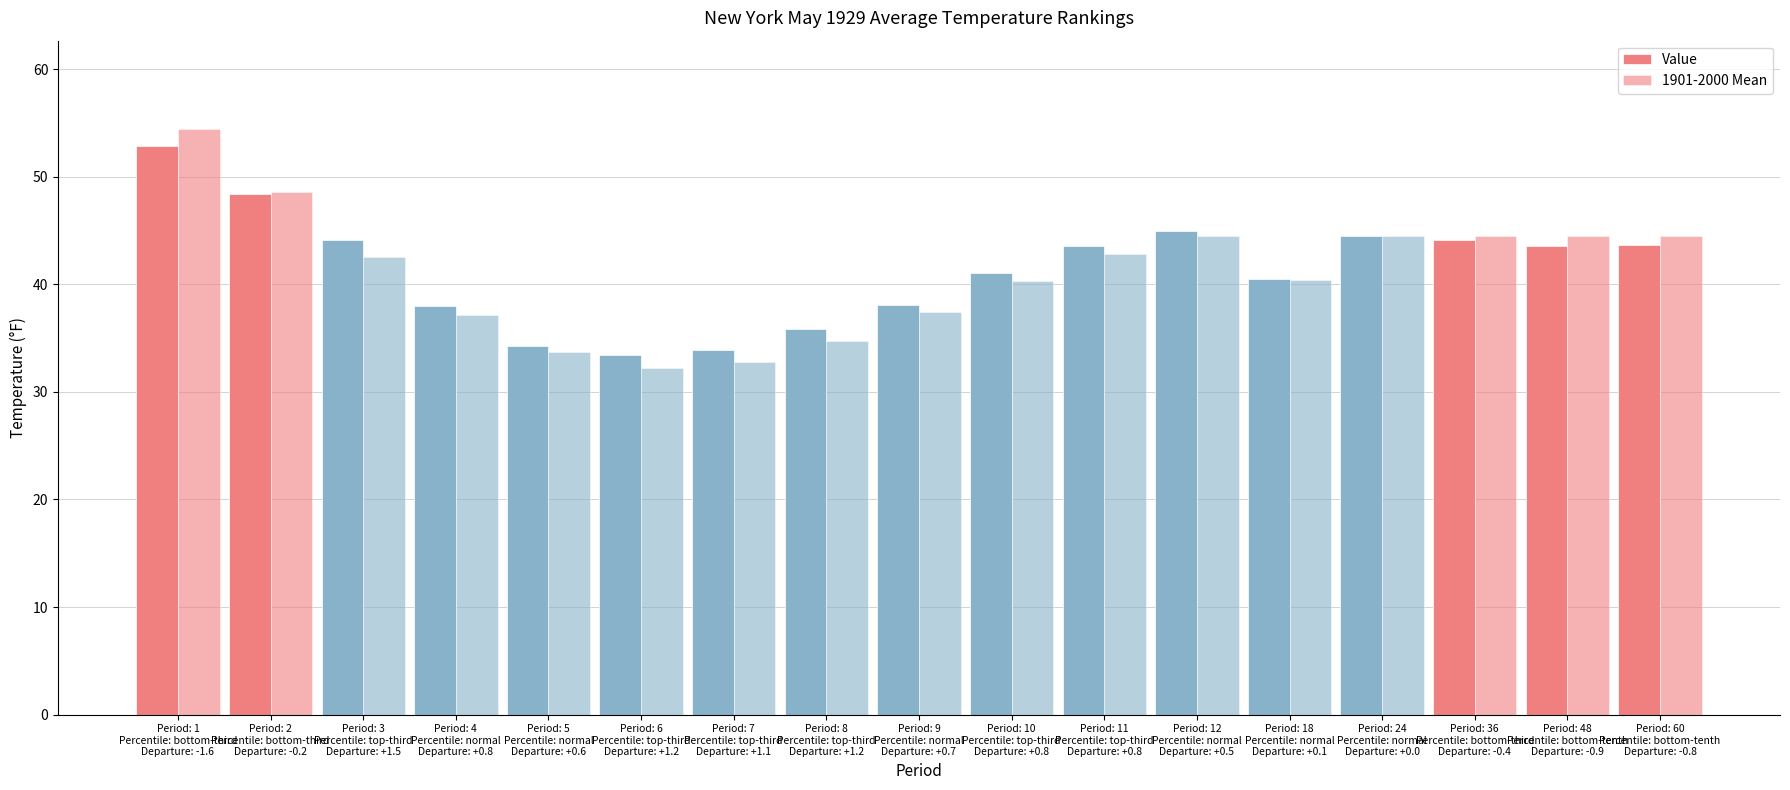

How many data points in 1901-2000 Mean are less than 42?

8